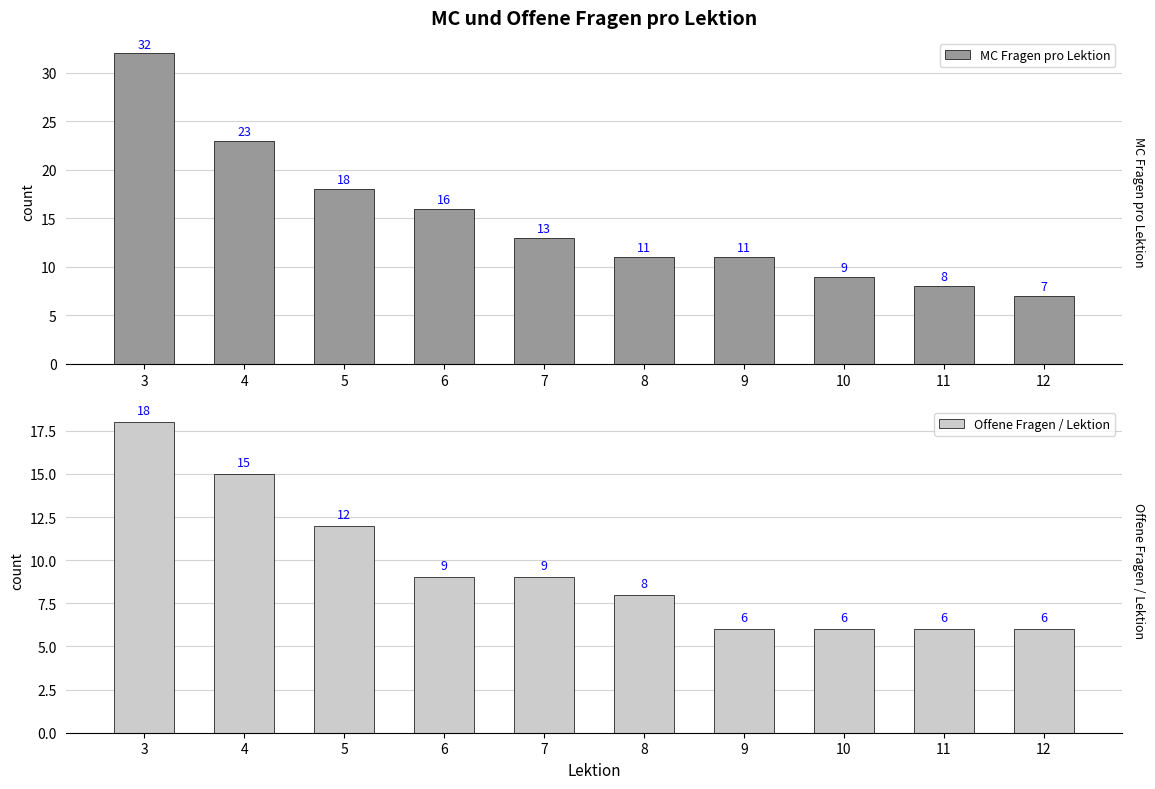

The Offene Fragen / Lektion series shows 8 at 8. True or false?

True